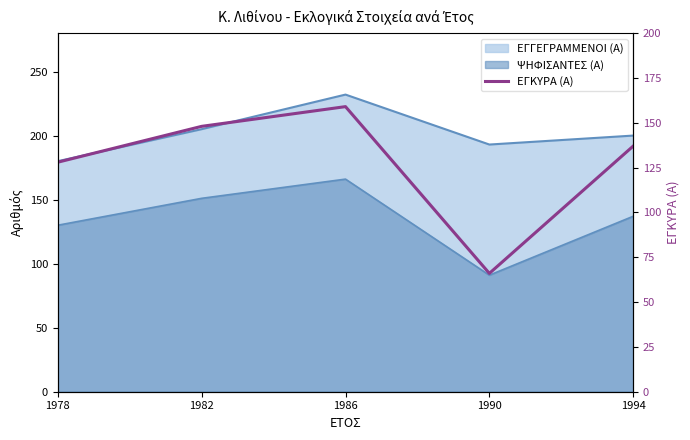

Reading left to right, extract all data points from this chart.

128	148	159	66	137